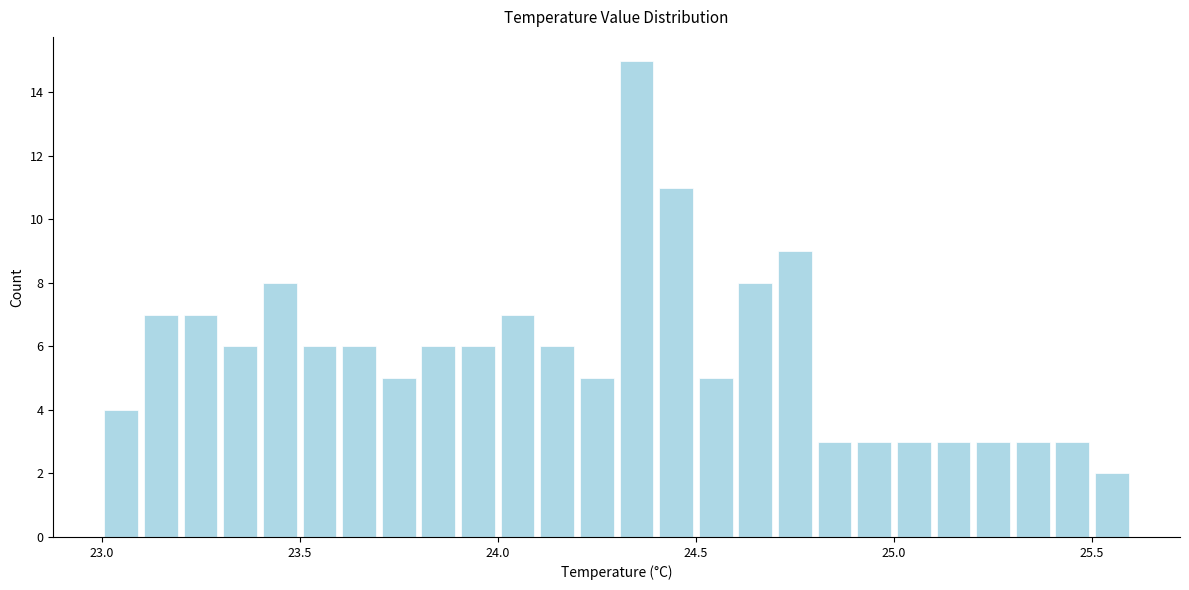

Around what value on the x-axis is the tallest bar? Give the approximate position of its centre, as read against the axis.

24.35